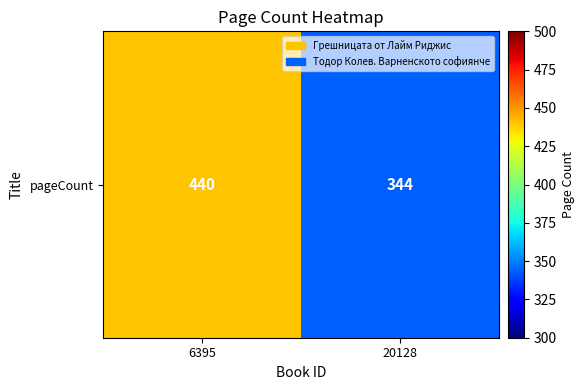

List the labels in order of value, largest first.

6395, 20128